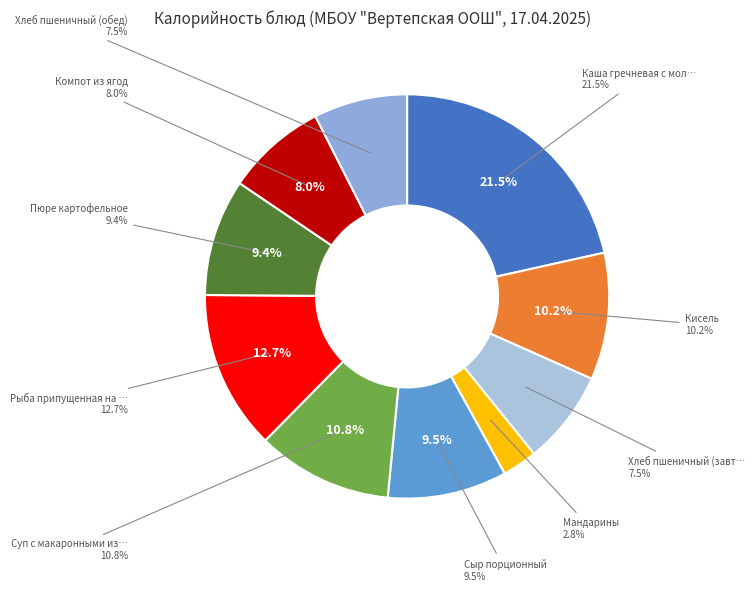

What percentage do Компот из ягод and Хлеб пшеничный (обед) together represent?

15.5%